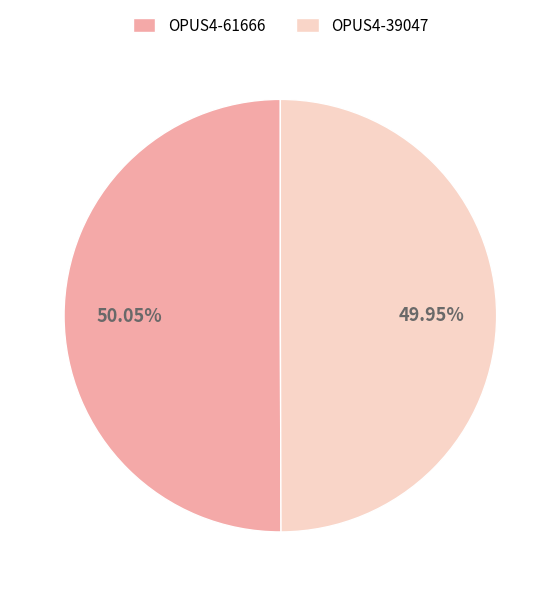

How many segments does this pie chart have?

2